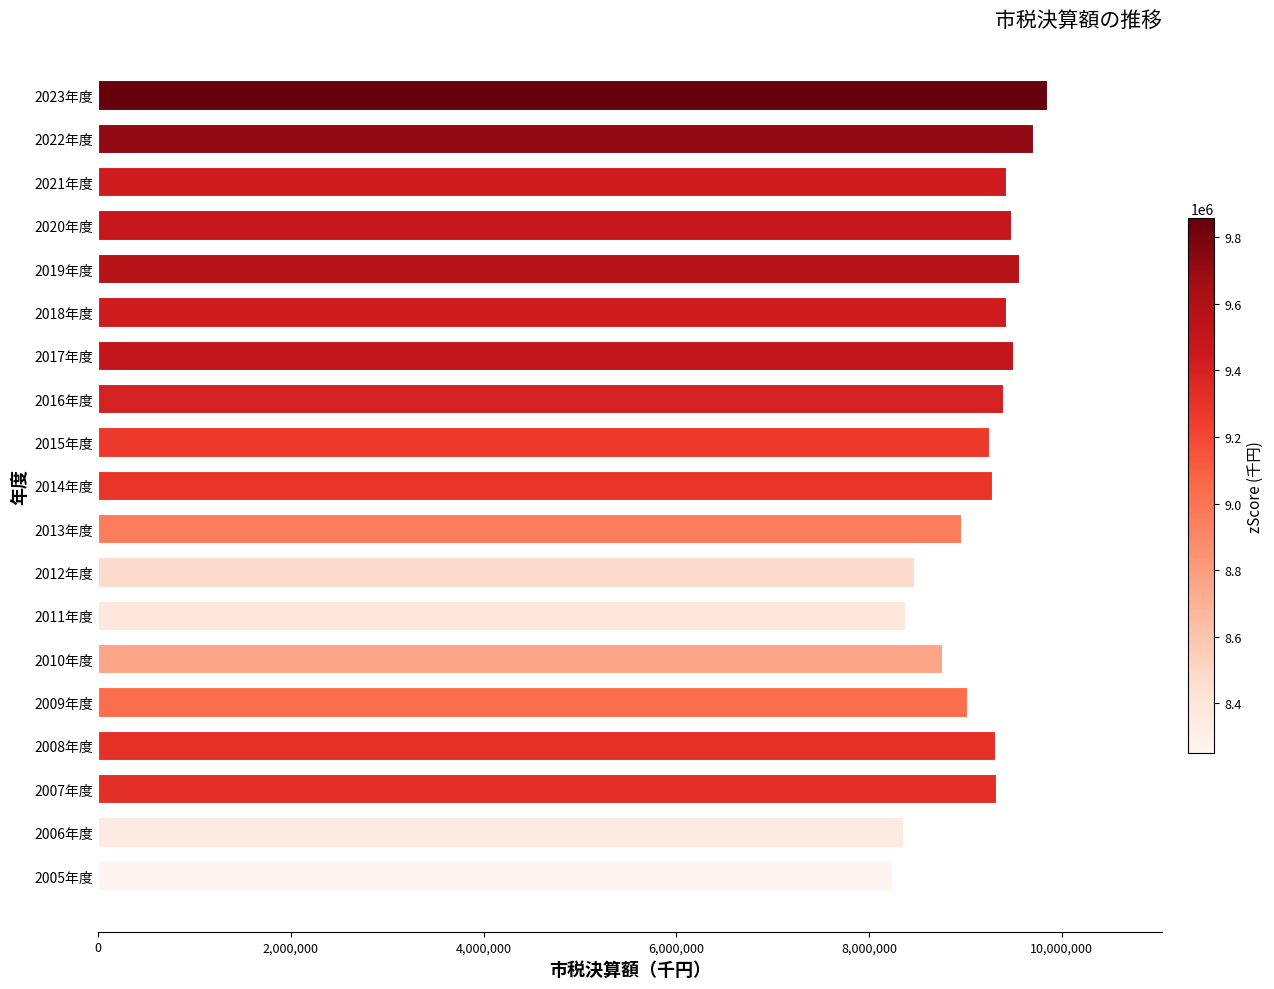

What is the change in value from 2009年度 to 2019年度?

+533227